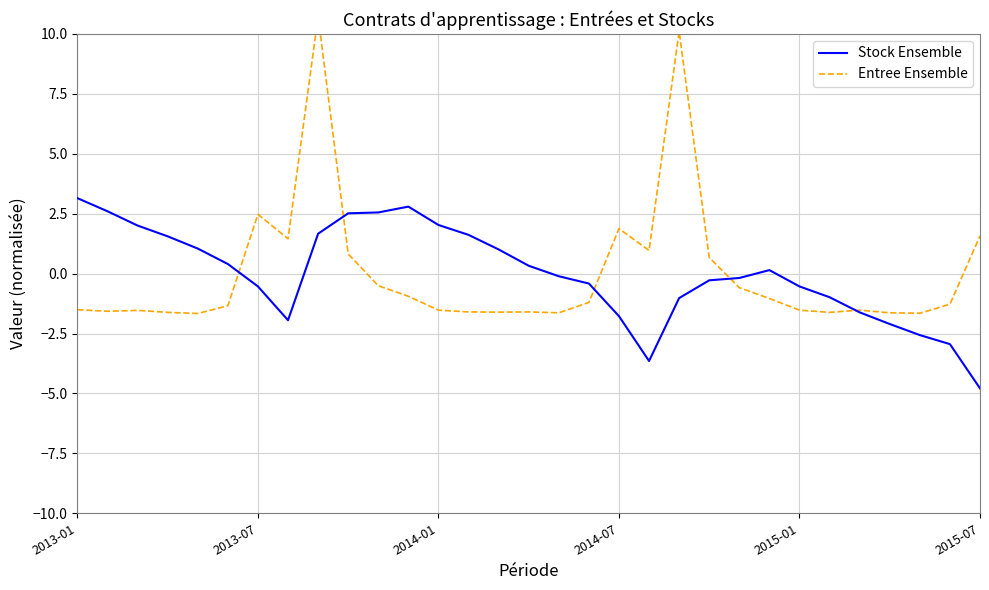

Does the chart display data point markers on the line(s)?

No